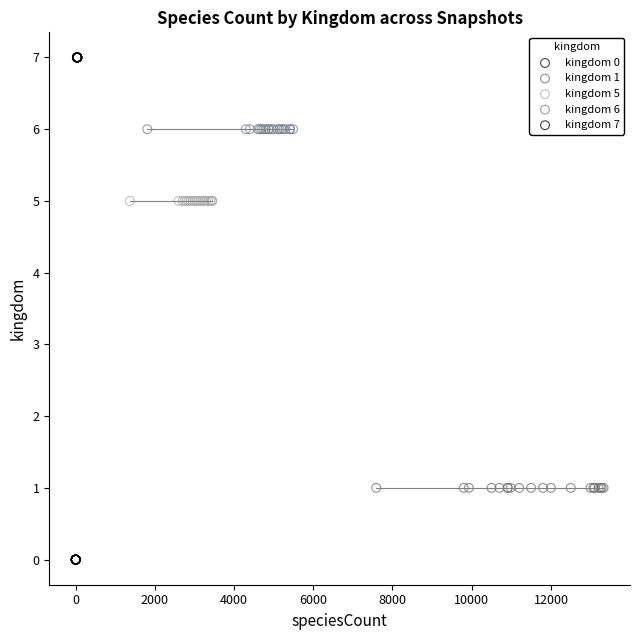

Which series reaches the maximum Y coordinate?

kingdom 7